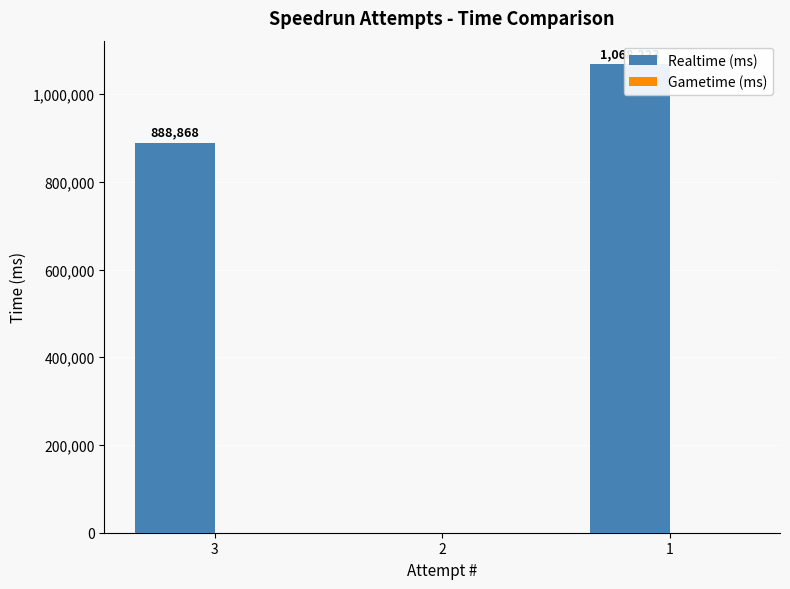

At 3, list the series in order from smallest to largest.

Gametime (ms), Realtime (ms)